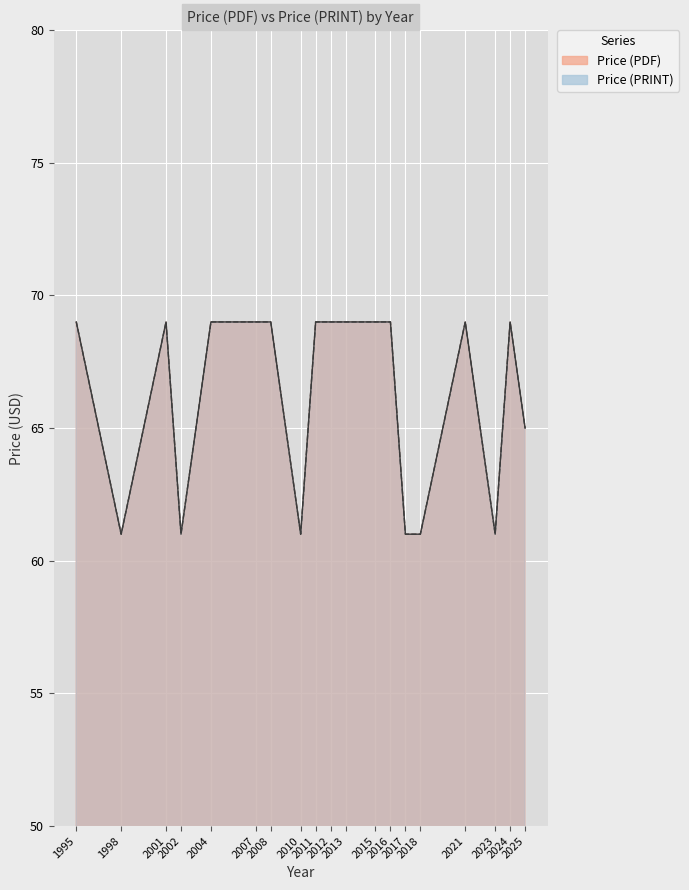

Does the chart display data point markers on the line(s)?

No